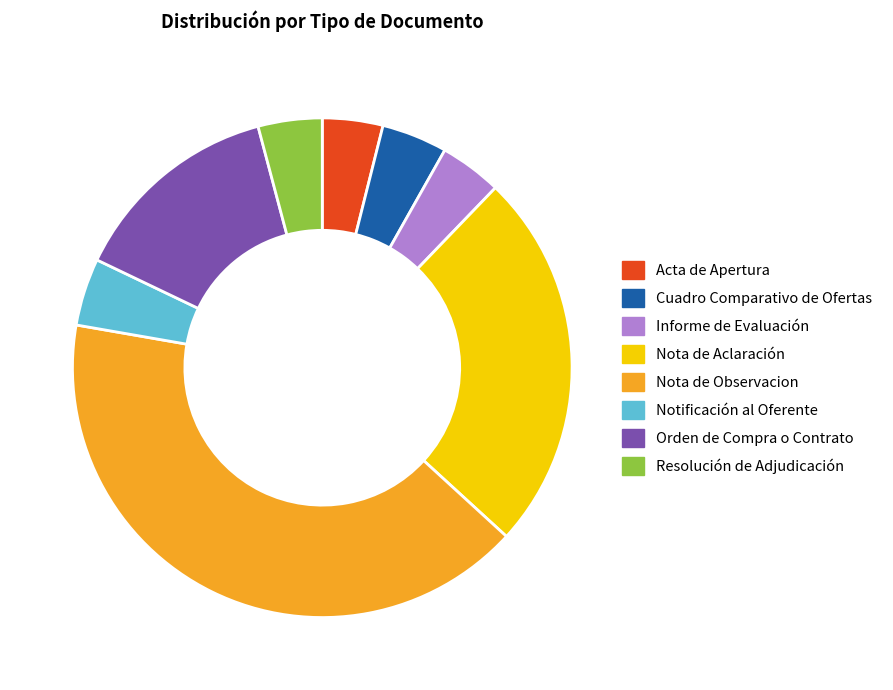

True or false: Nota de Aclaración accounts for 19% of the total.

False